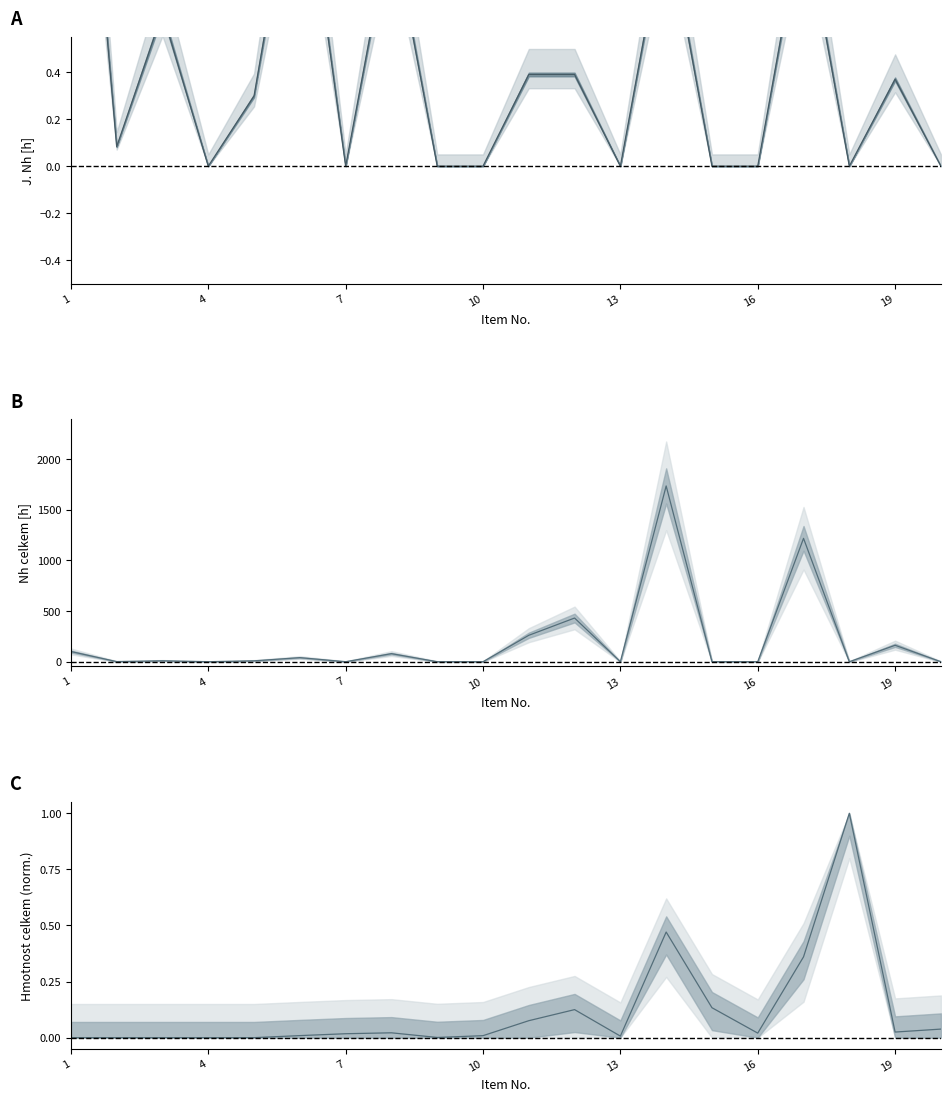

How many distinct data groups are displayed?

3